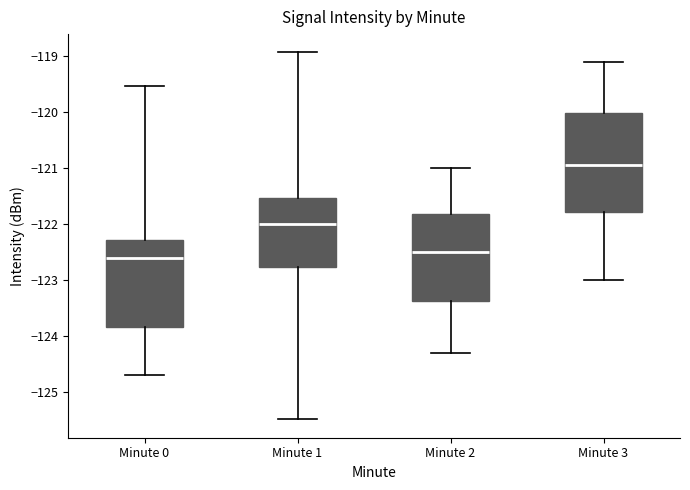

Where is the upper edge of the box for Minute 3 on the y-axis? The values are not printed on the chart, so give them approximately, as read against the axis.

-120.0